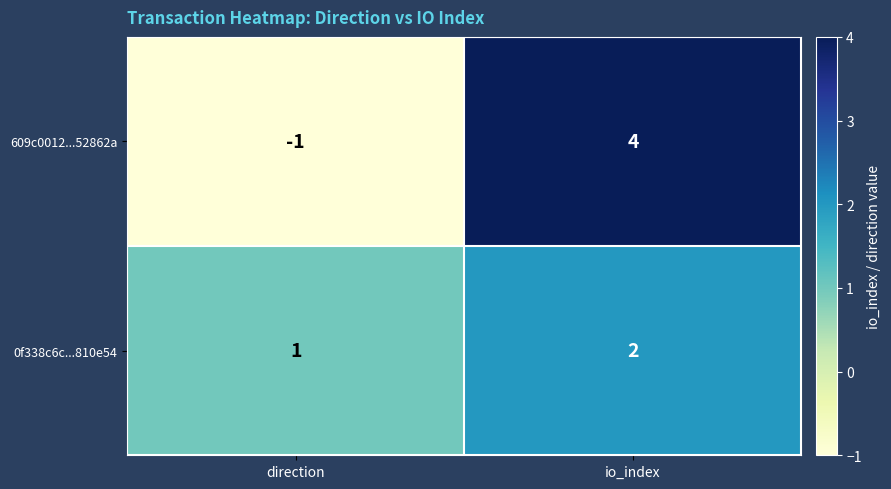

Which series has the largest range (max minus min)?

609c0012...52862a